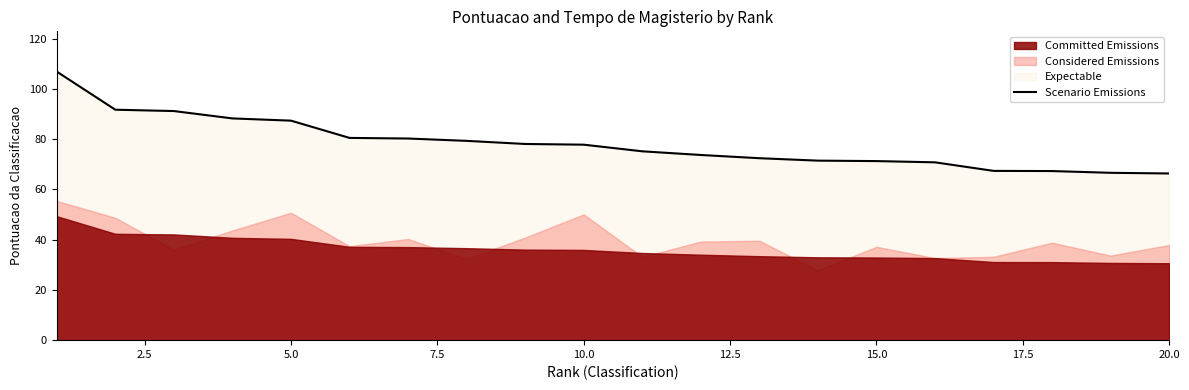

The value of Scenario Emissions at 10.0 is 31.3. True or false?

False